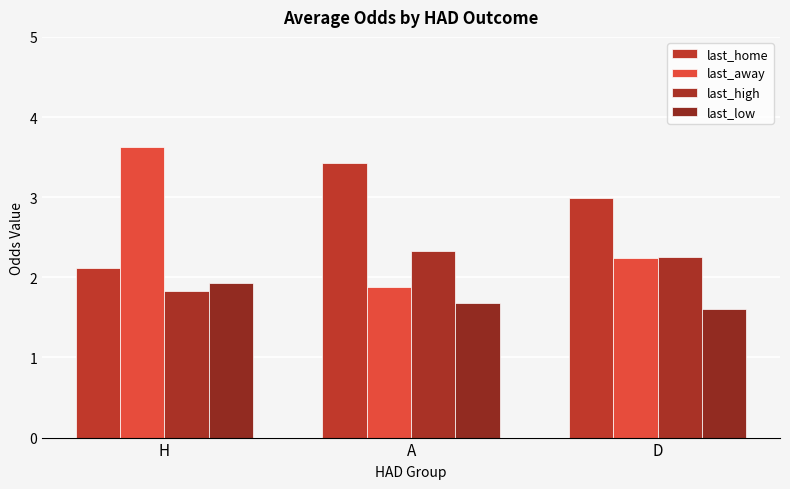

What is the label of the 2nd bar from the right?

A